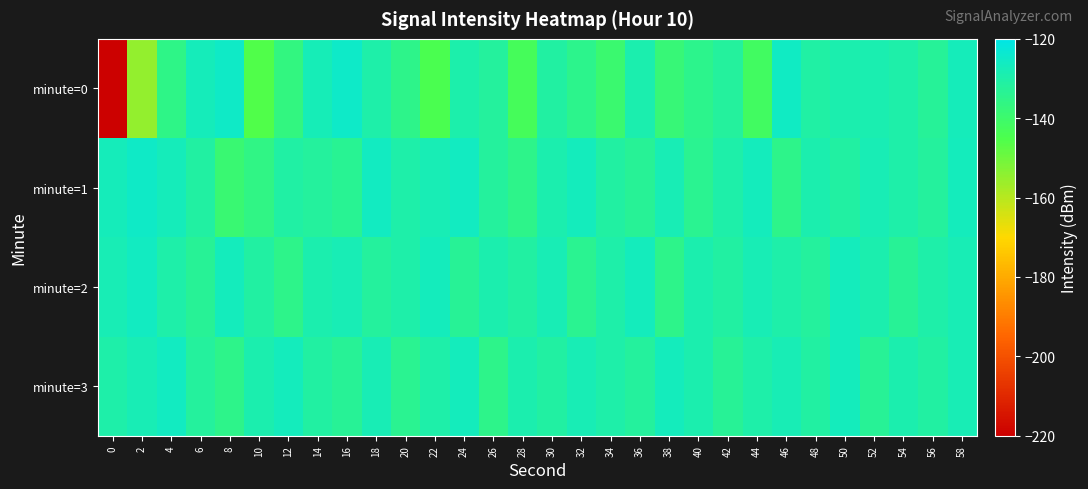

Count the number of categories in the chart.

30